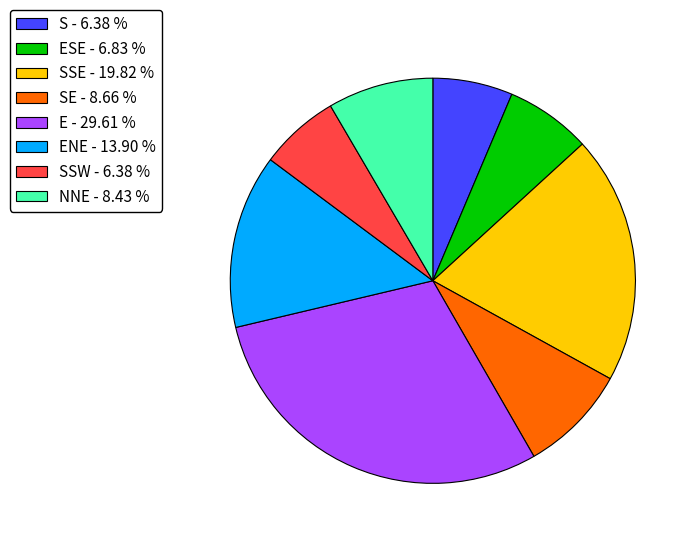

Between SSE - 19.82 % and NNE - 8.43 %, which is larger?

SSE - 19.82 %